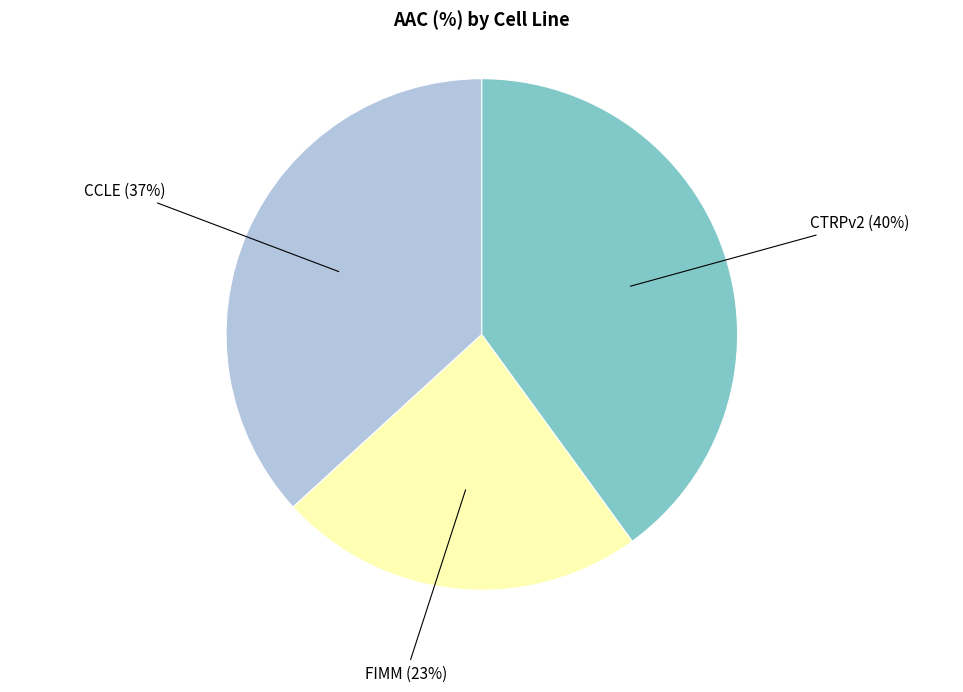

Combined, do CCLE and CTRPv2 account for over 50%?

Yes